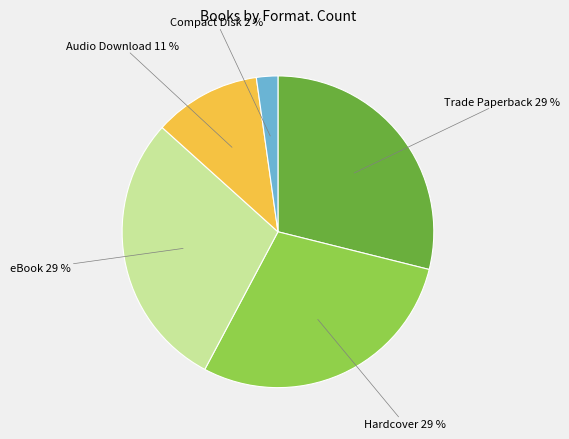

How many segments does this pie chart have?

5